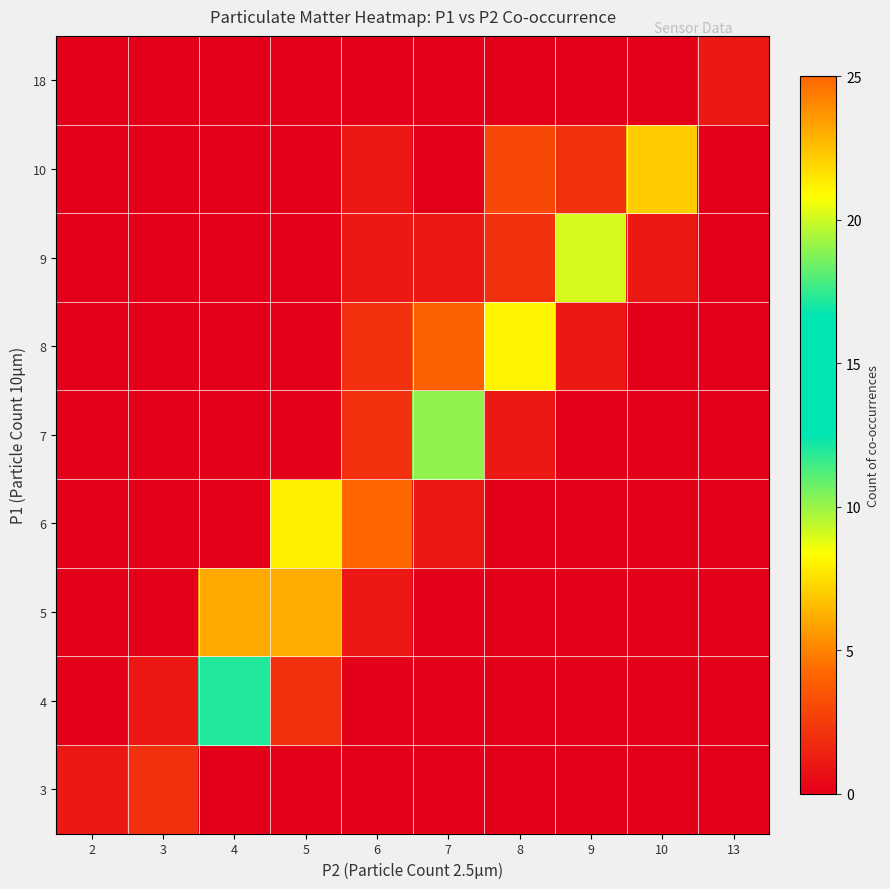

How many data points does each series have?

10